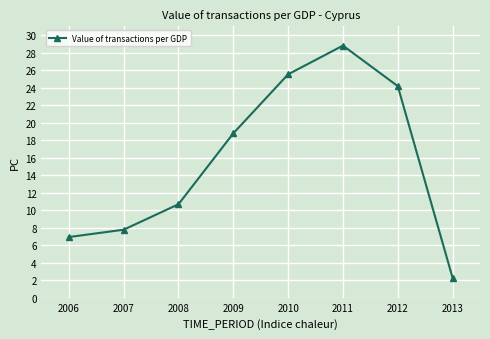

What is the difference between the values at 2010 and 2007?

17.7